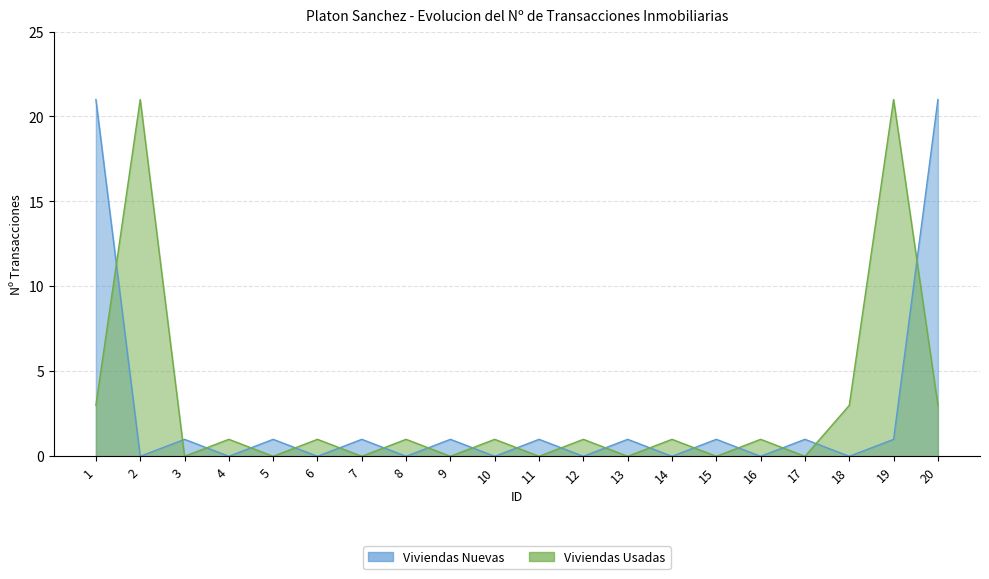

Read the Viviendas Usadas value at 1.

3